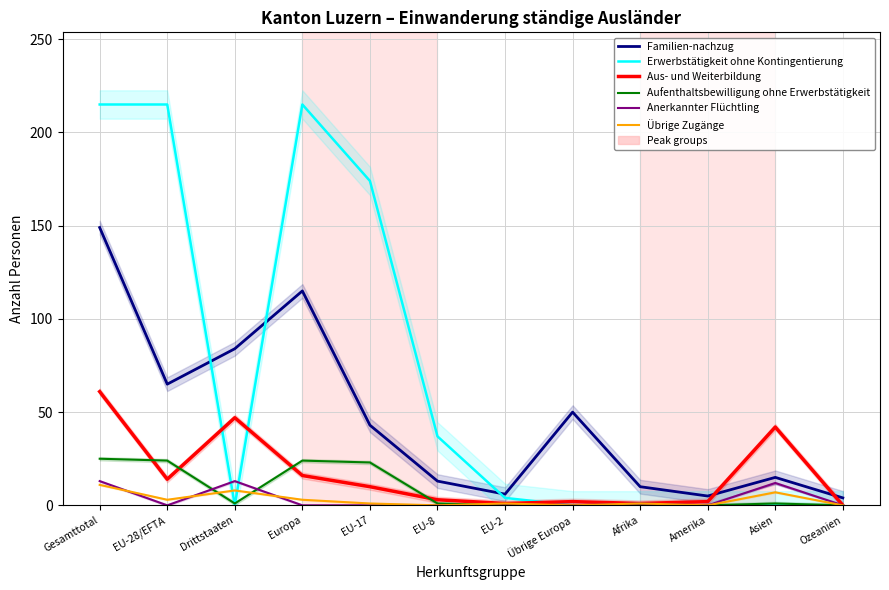

How many lines are shown in the chart?

6